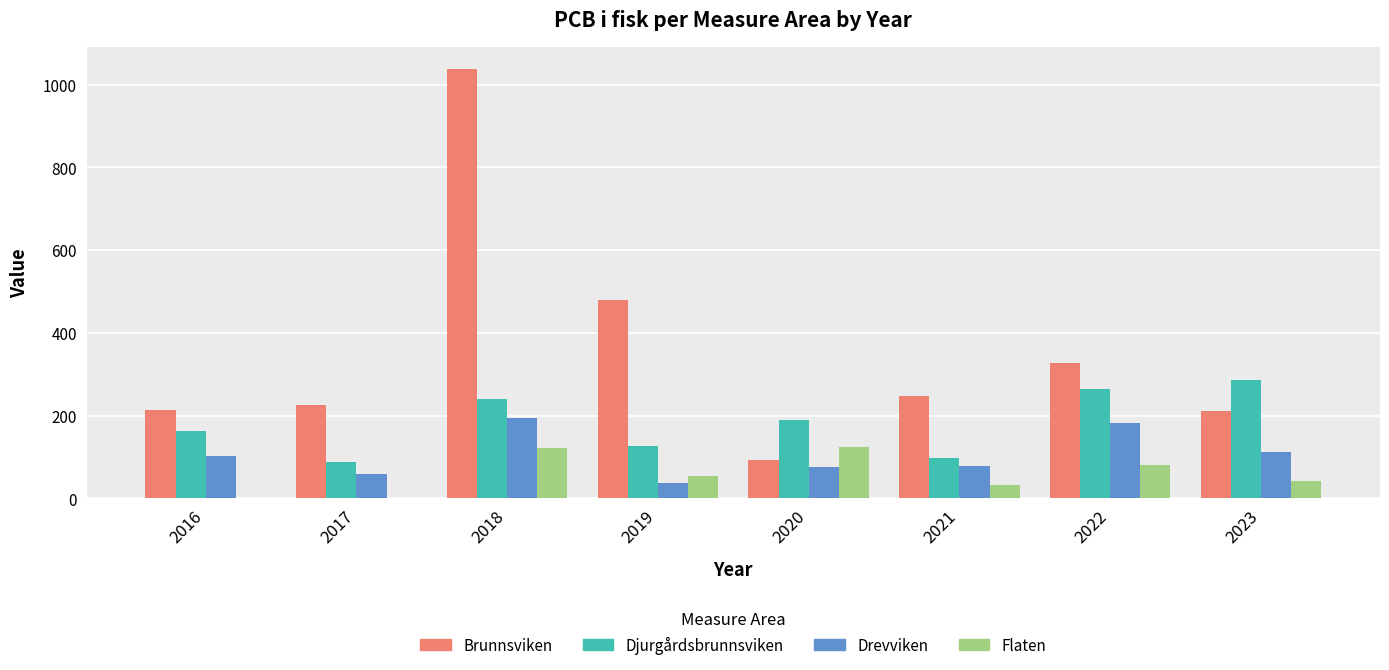

What is the greatest value displayed?

1038.8